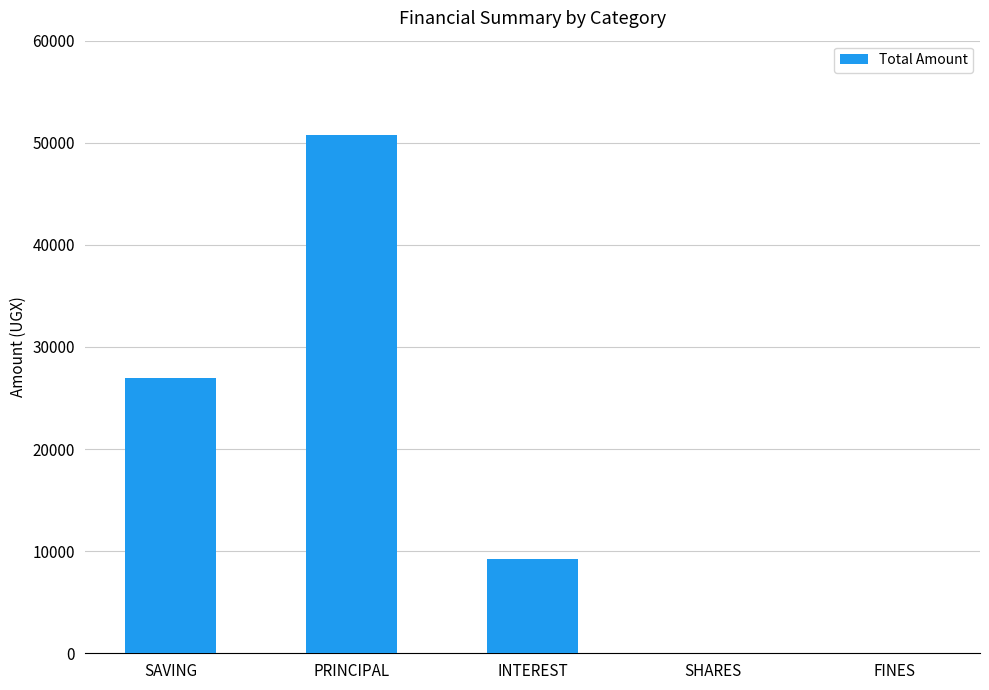

Which has a higher value, SHARES or PRINCIPAL?

PRINCIPAL